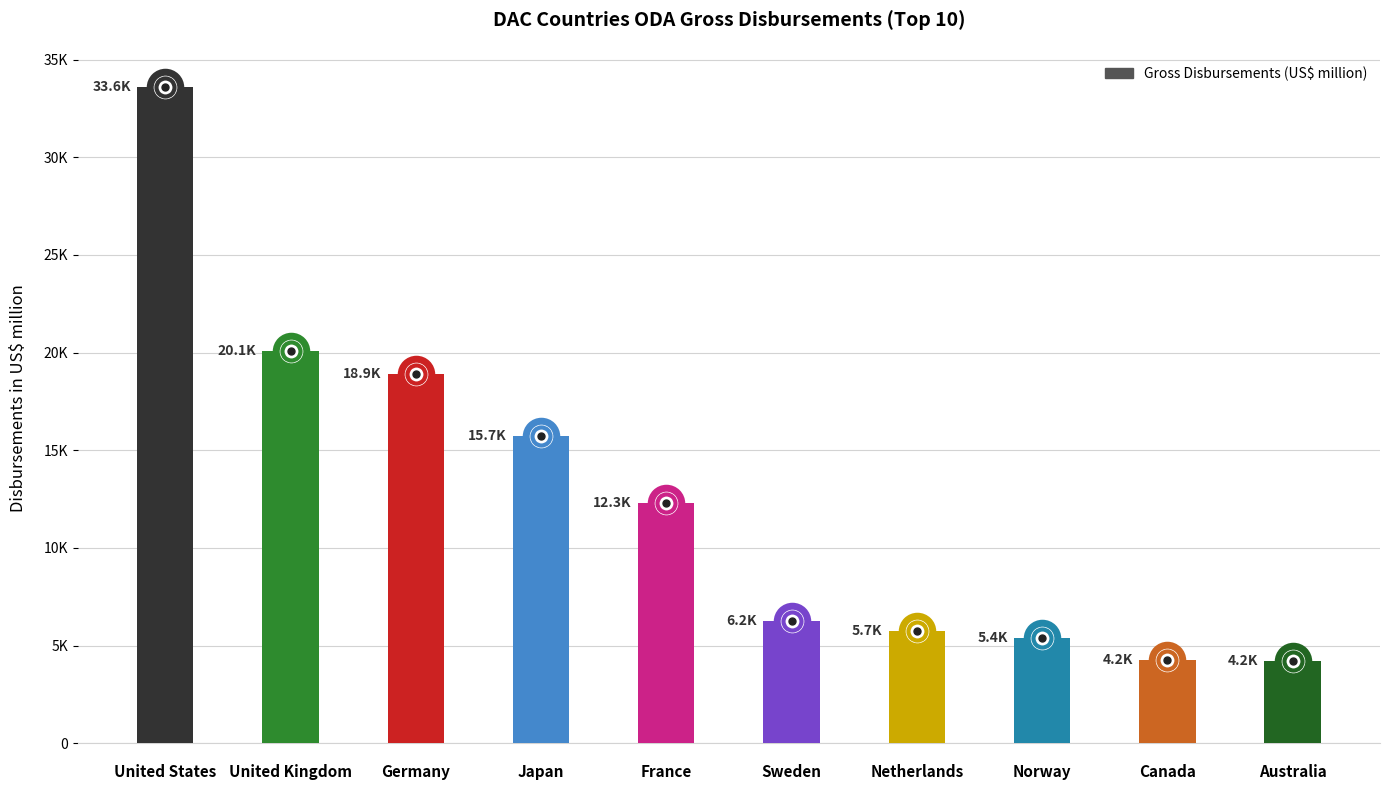

At which category does the chart reach its peak across all series?

United States